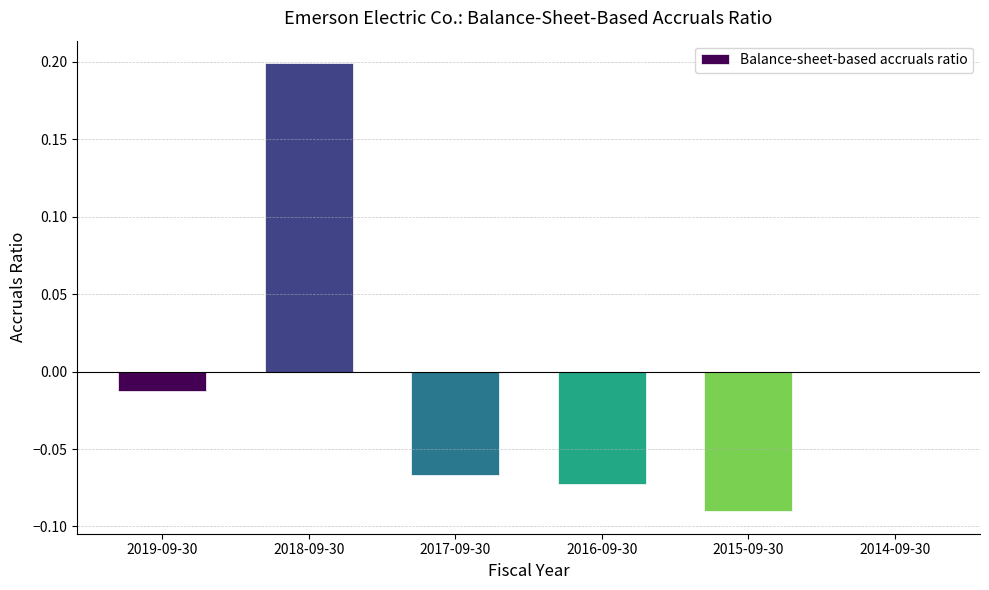

Between 2015-09-30 and 2017-09-30, which is larger?

2017-09-30